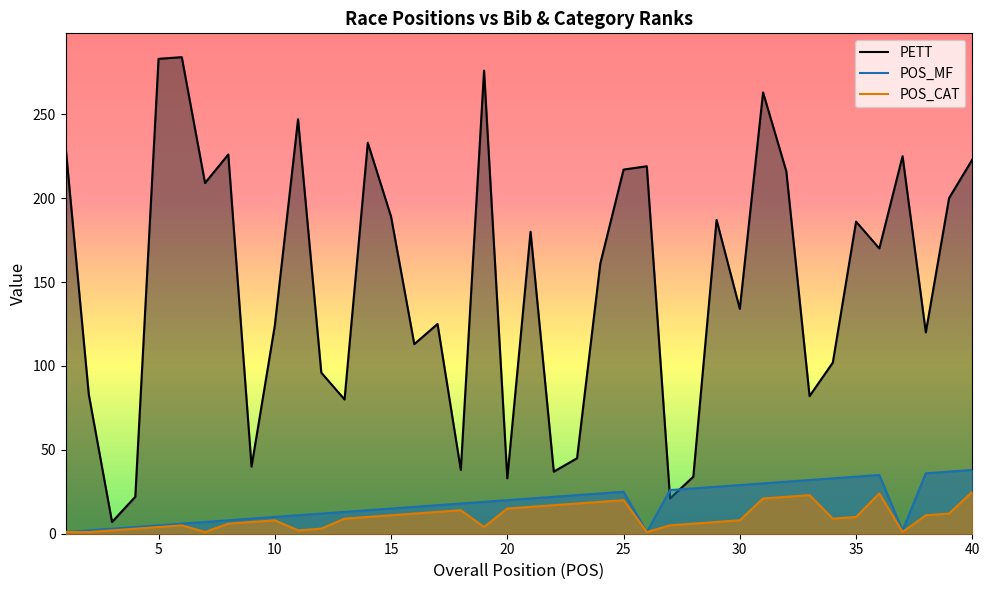

Is it true that PETT equals 189 at 15?

True